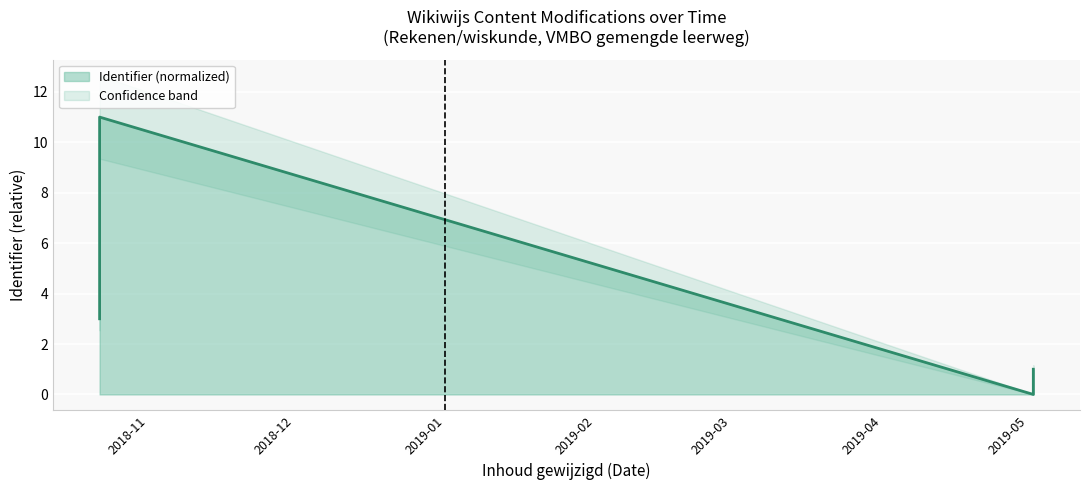

Reading left to right, list all the values displayed in this chart.

3	5	7	9	11	0	1